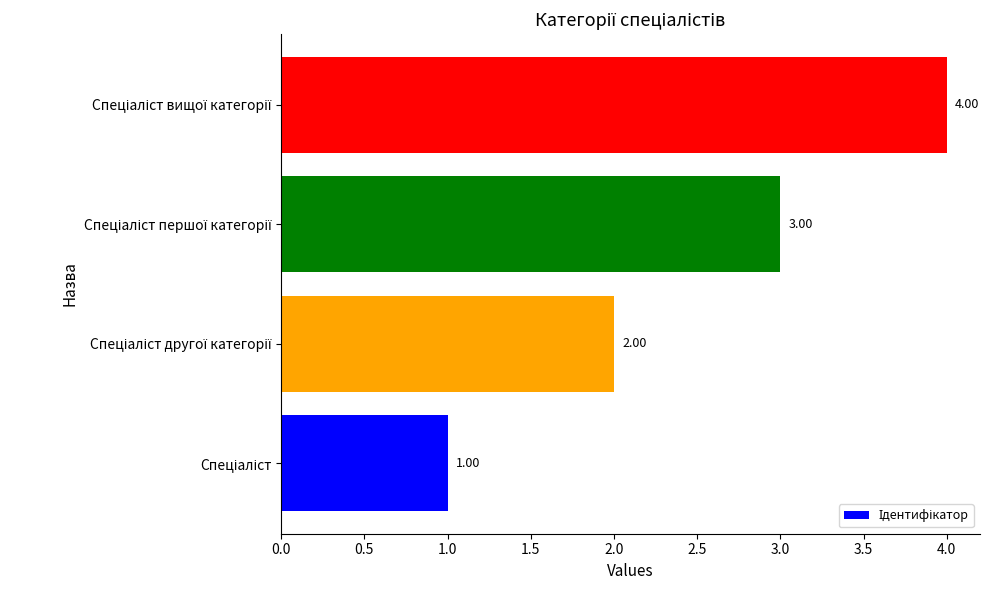

What is the smallest value displayed?

1